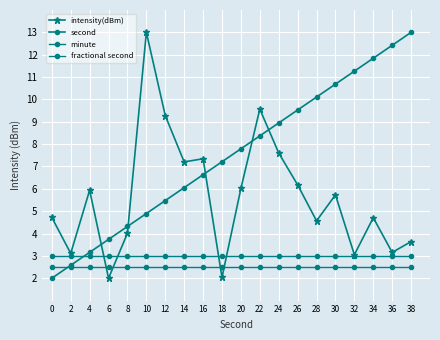

Count the number of categories in the chart.

20